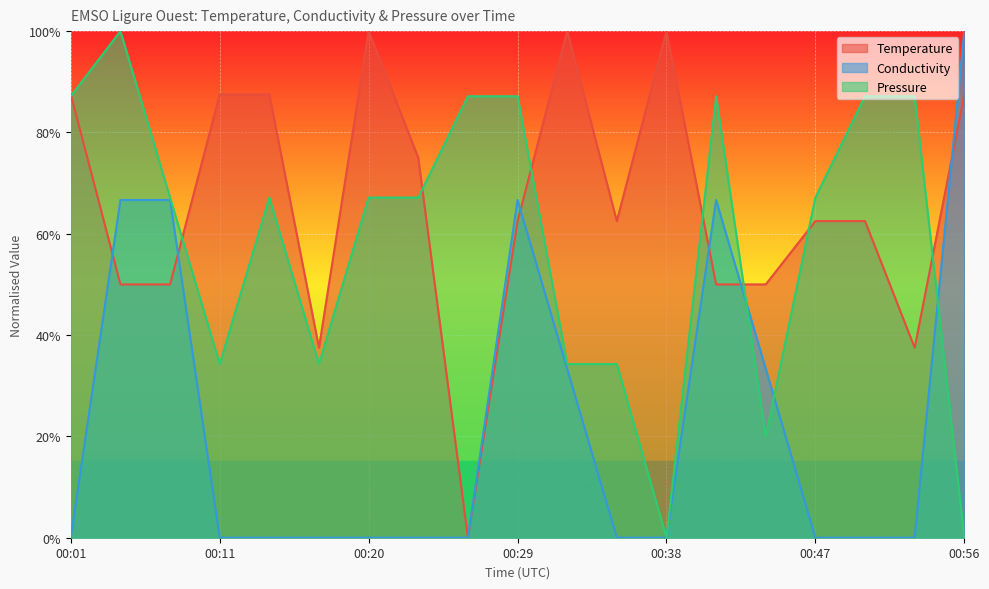

Reading right to left, transcribe all the data shown in this chart.

Temperature: 00:56=0.9	00:53=0.4	00:50=0.6	00:47=0.6	00:44=0.5	00:41=0.5	00:38=1.0	00:35=0.6	00:32=1.0	00:29=0.6	00:26=0.0	00:23=0.7	00:20=1.0	00:17=0.4	00:14=0.9	00:11=0.9	00:07=0.5	00:04=0.5	00:01=0.9
Conductivity: 00:56=1.0	00:53=0.0	00:50=0.0	00:47=0.0	00:44=0.3	00:41=0.7	00:38=0.0	00:35=0.0	00:32=0.3	00:29=0.7	00:26=0.0	00:23=0.0	00:20=0.0	00:17=0.0	00:14=0.0	00:11=0.0	00:07=0.7	00:04=0.7	00:01=0.0
Pressure: 00:56=0.0	00:53=0.9	00:50=0.9	00:47=0.7	00:44=0.2	00:41=0.9	00:38=0.0	00:35=0.3	00:32=0.3	00:29=0.9	00:26=0.9	00:23=0.7	00:20=0.7	00:17=0.3	00:14=0.7	00:11=0.3	00:07=0.7	00:04=1.0	00:01=0.9